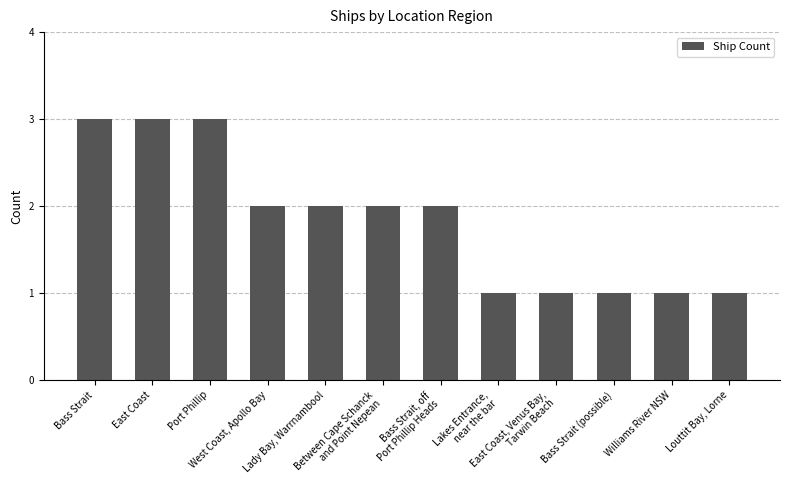

What is the label of the 7th bar from the left?

Bass Strait, off
Port Phillip Heads